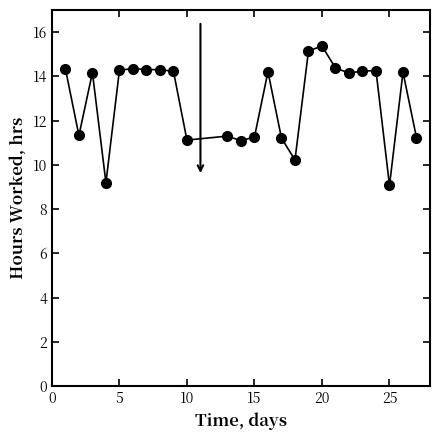

What is the value of the 15th point from the left?

11.2